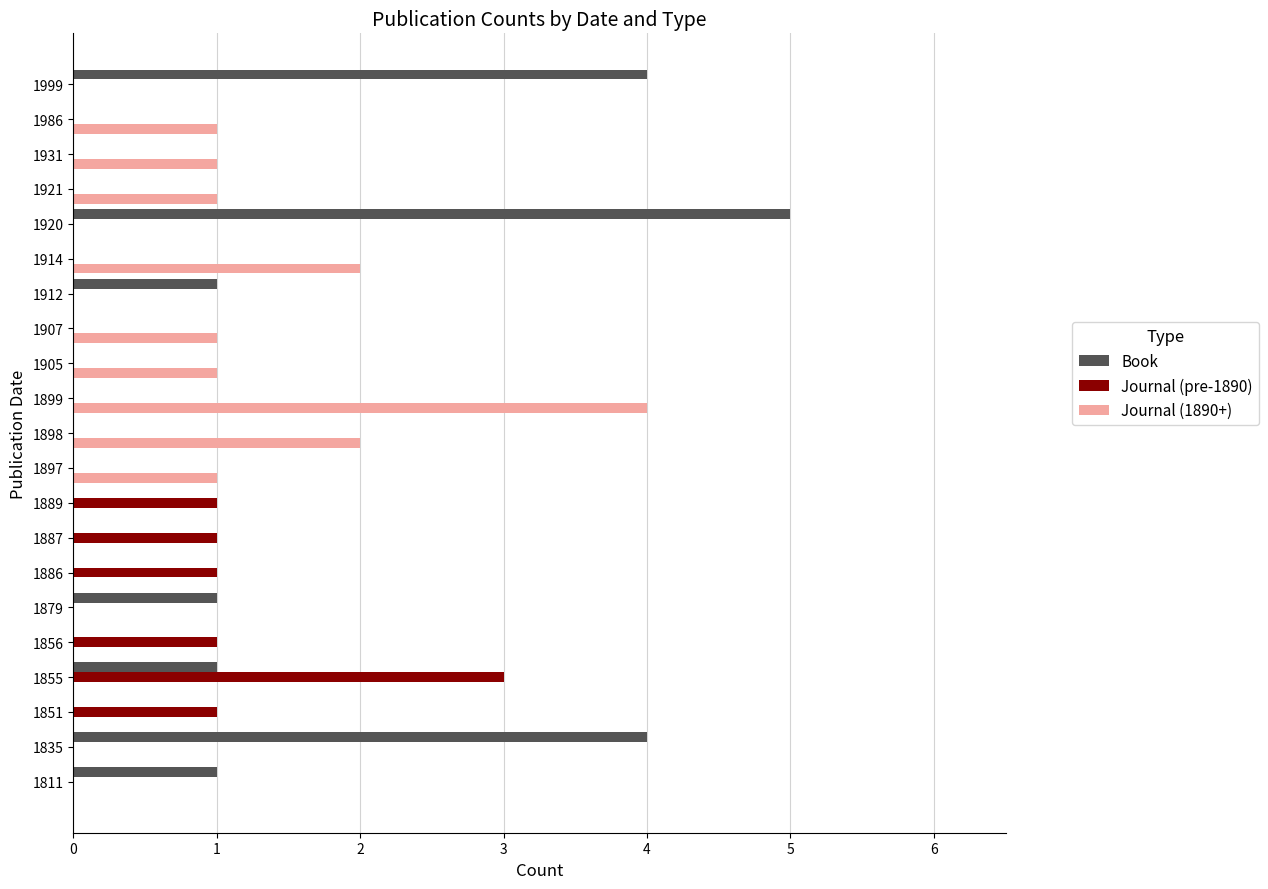

The value of Journal (pre-1890) at 1886 is 1. True or false?

True